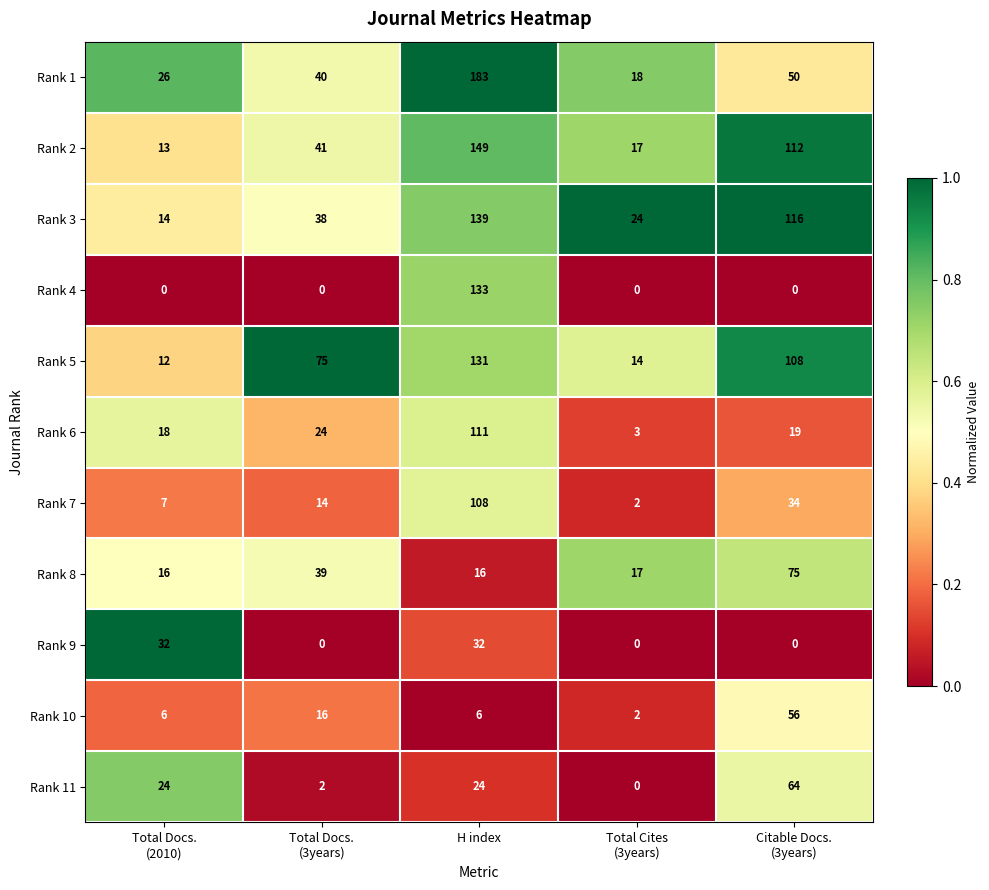

Rank the series by their maximum value, from highest to lowest.

Rank 1, Rank 2, Rank 3, Rank 4, Rank 5, Rank 6, Rank 7, Rank 8, Rank 11, Rank 10, Rank 9